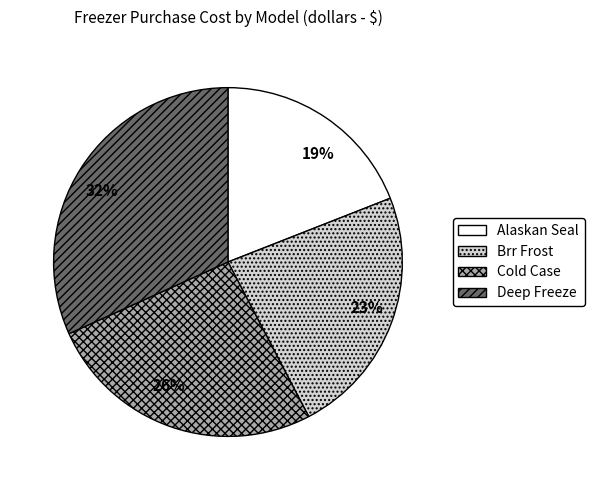

Count the number of slices in the pie.

4